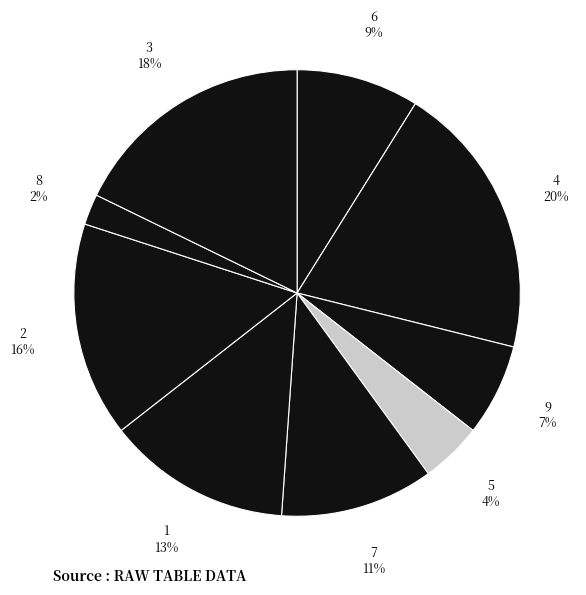

Which slice is the largest?

4